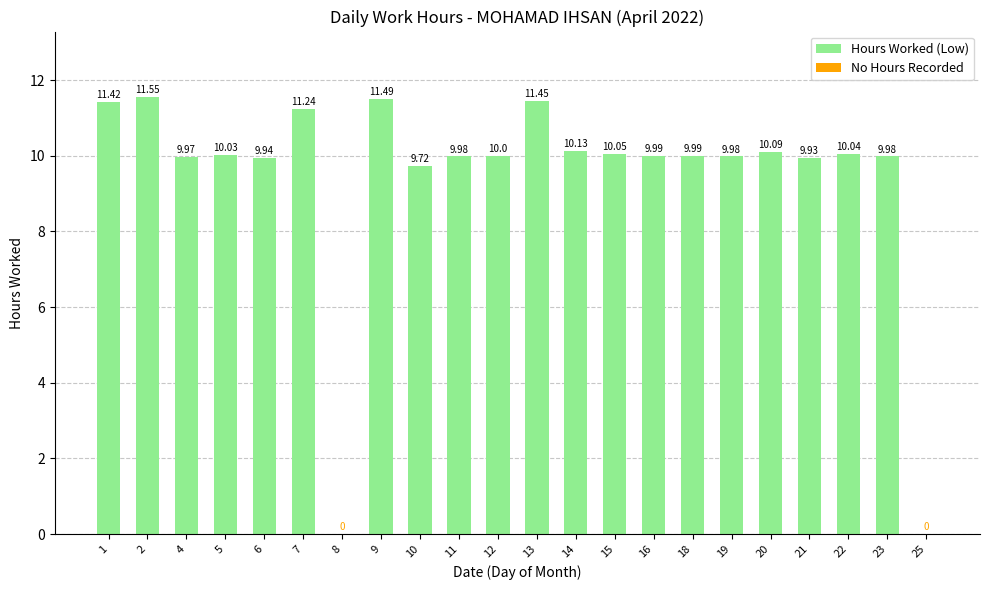

What is the sum of all values?

207.0